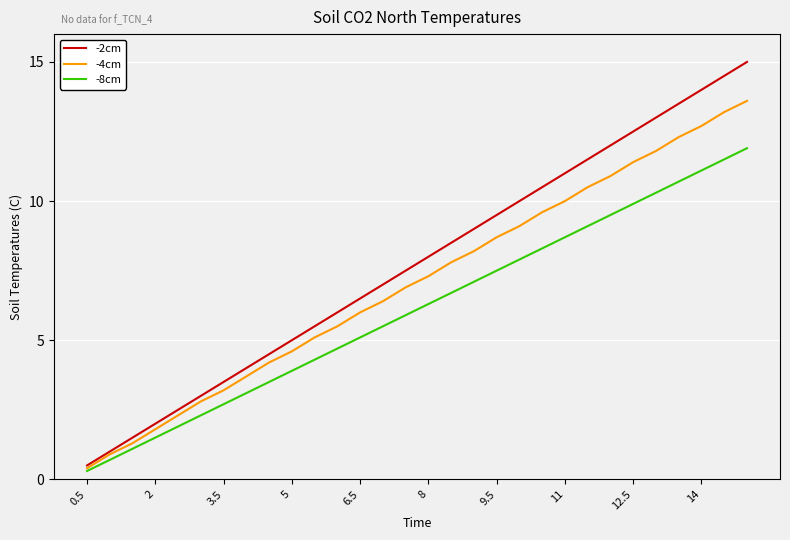

Which series has the largest total across all categories?

-2cm